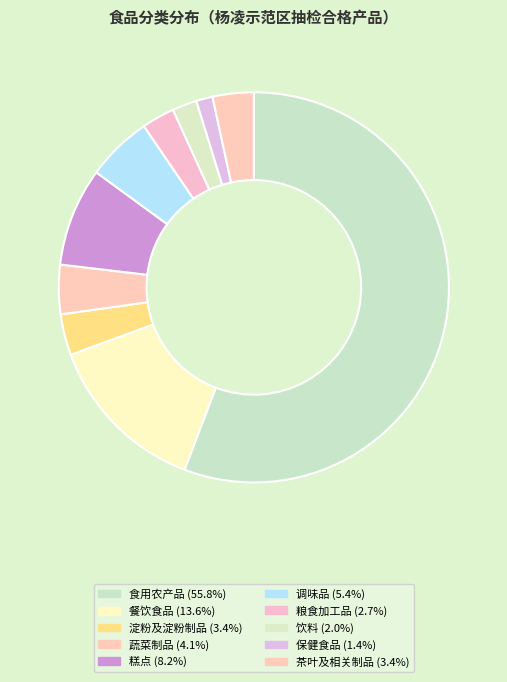

Approximately how many times larger is the value at 饮料 compared to 淀粉及淀粉制品?

0.6